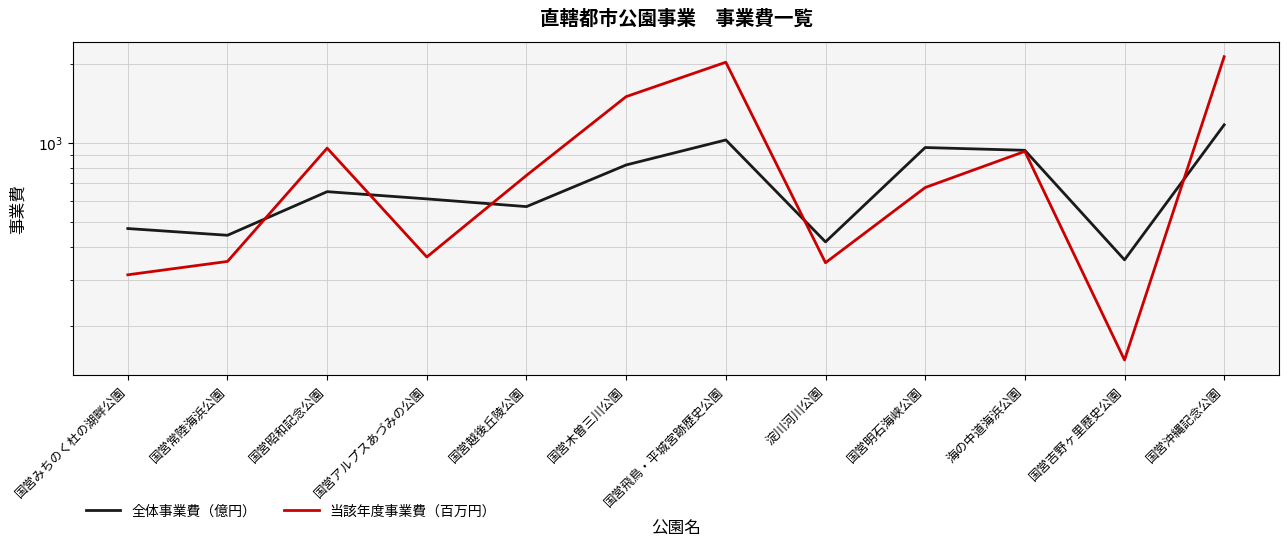

What is the difference between the highest and lowest values at 国営みちのく杜の湖畔公園?

157